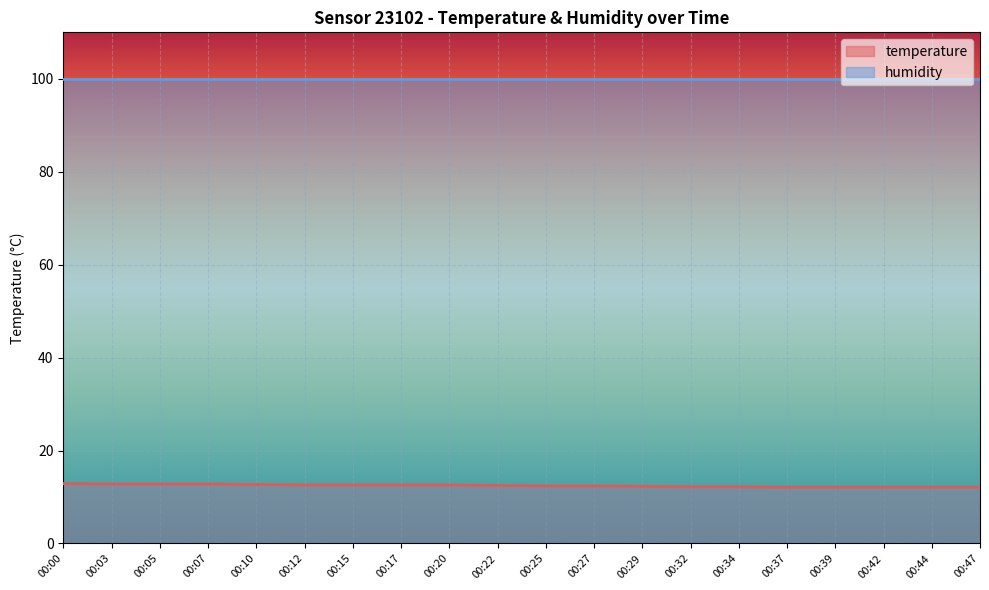

What is the minimum value shown in the chart?

12.1